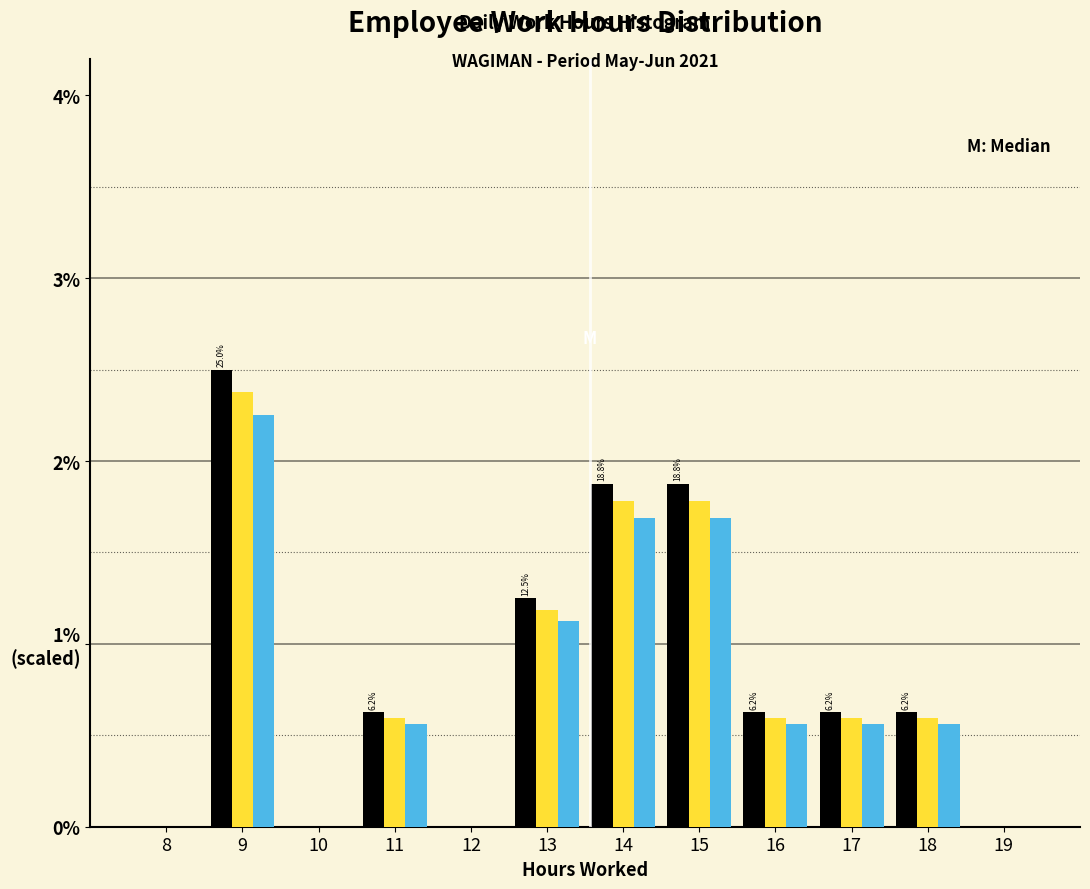

Are the bars horizontal?

No